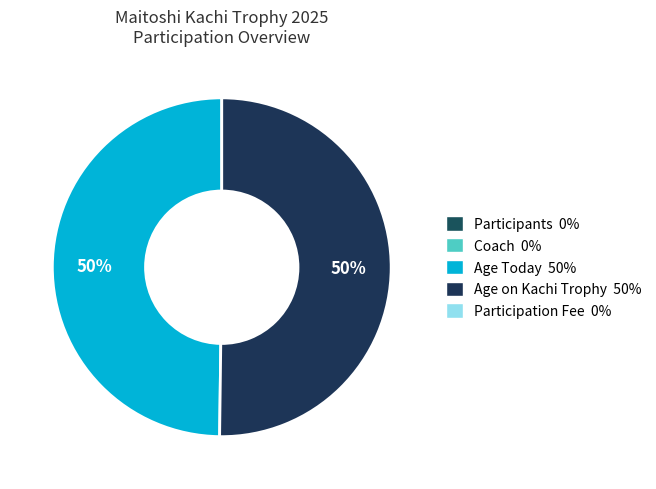

To the nearest percent, what is the average slice percentage?

50%